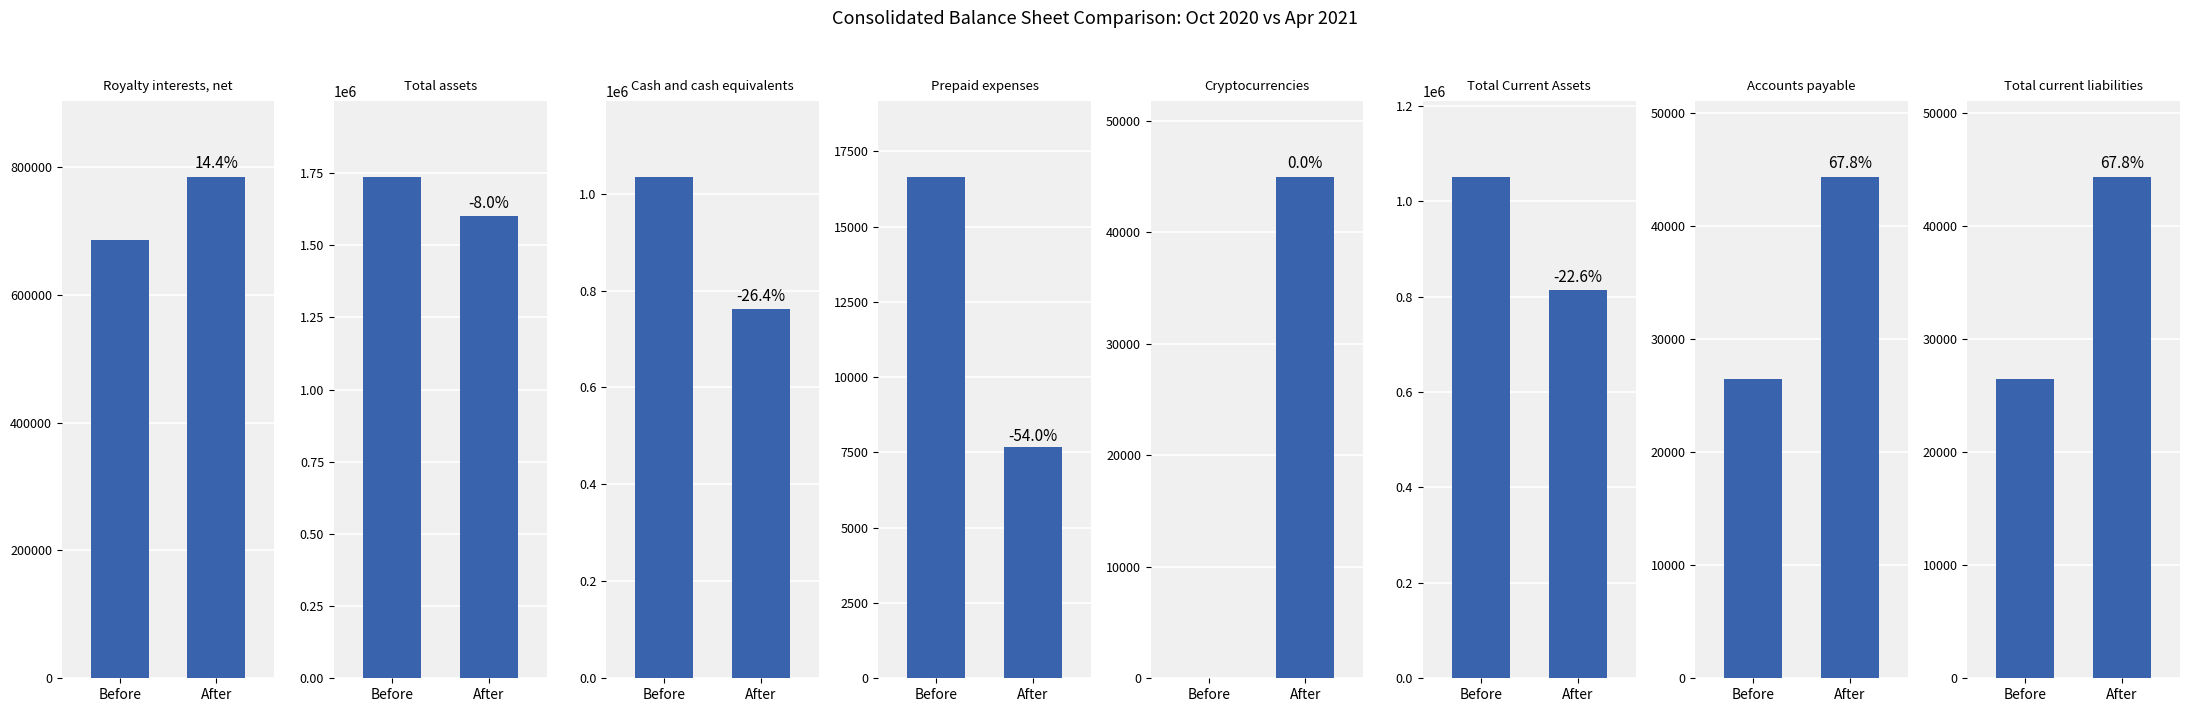

Where is Oct. 31, 2020 nearest to the value 794433?

Royalty interests, net